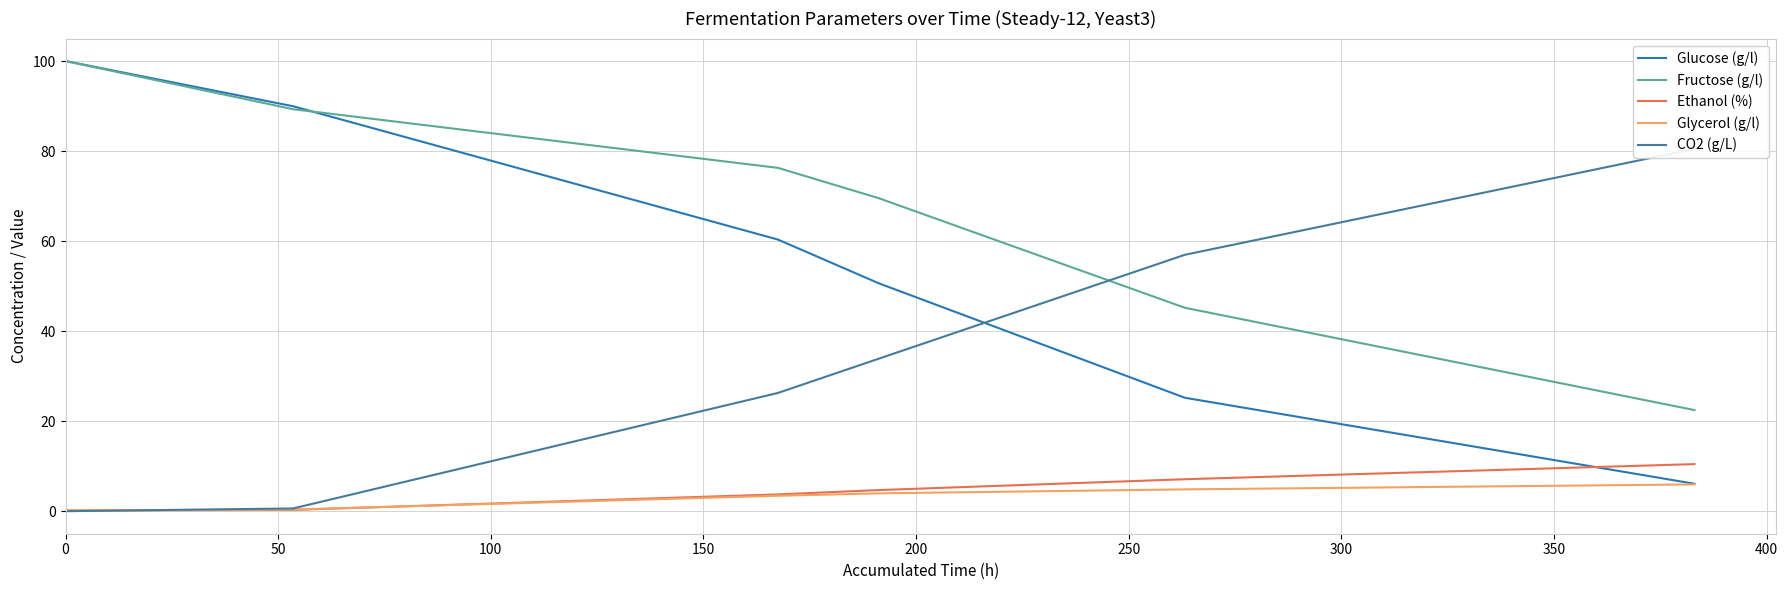

How many data points in CO2 (g/L) are above 33?

3